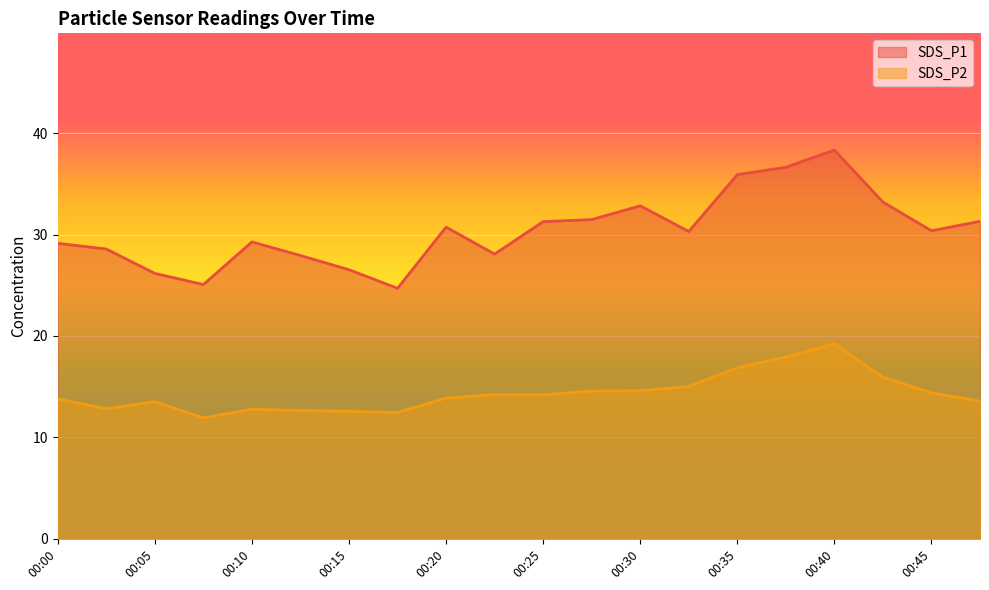

What is the value of the SDS_P2 point at the 1st from the left?

13.8